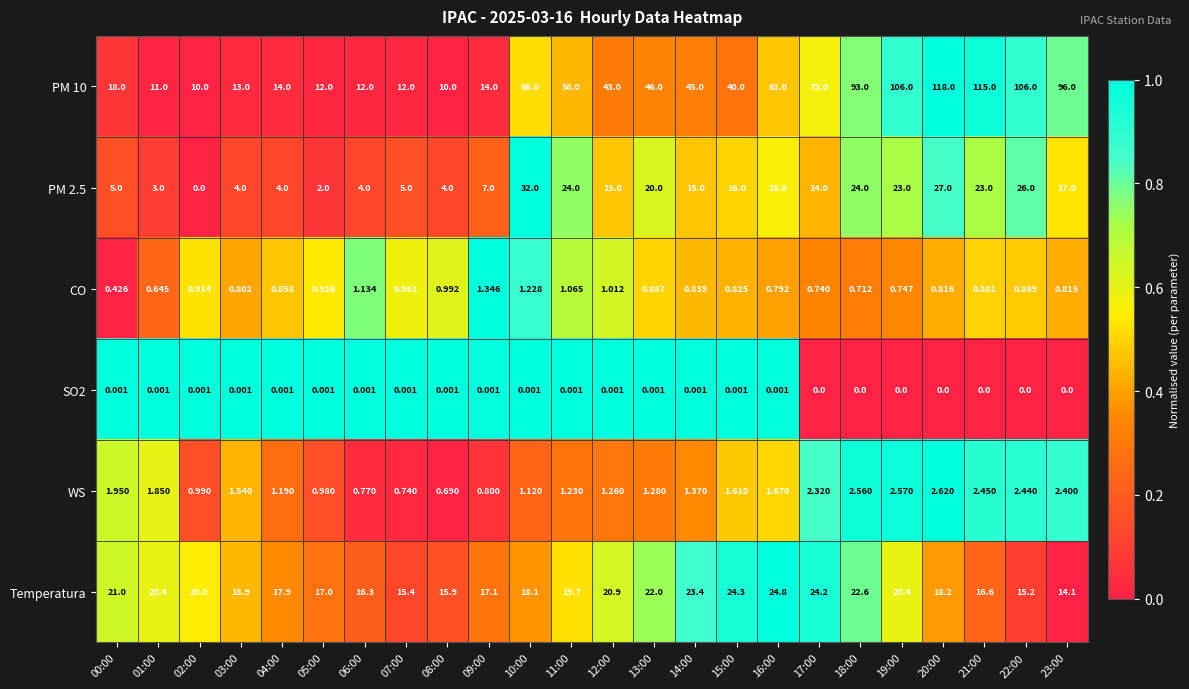

Is the value of WS at 12:00 greater than the value of PM 10 at 08:00?

No